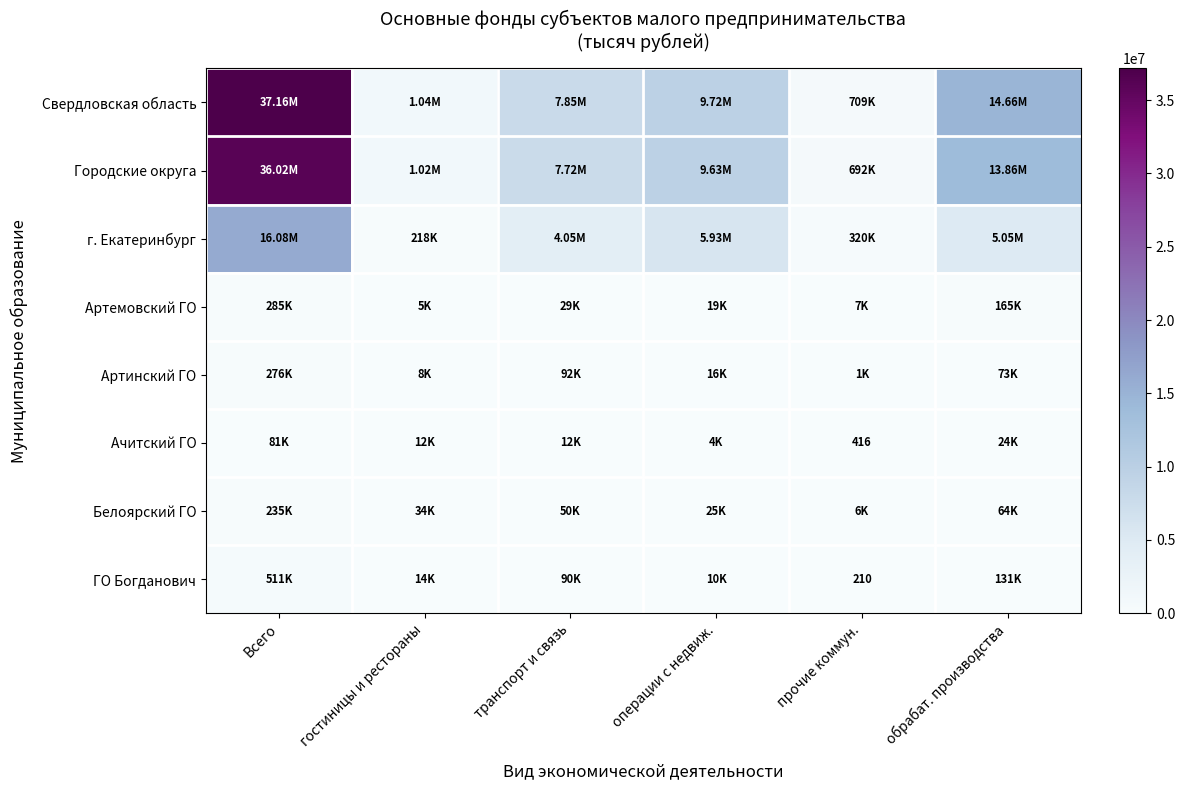

Read the г. Екатеринбург value at прочие коммун., to the nearest 10.

320130